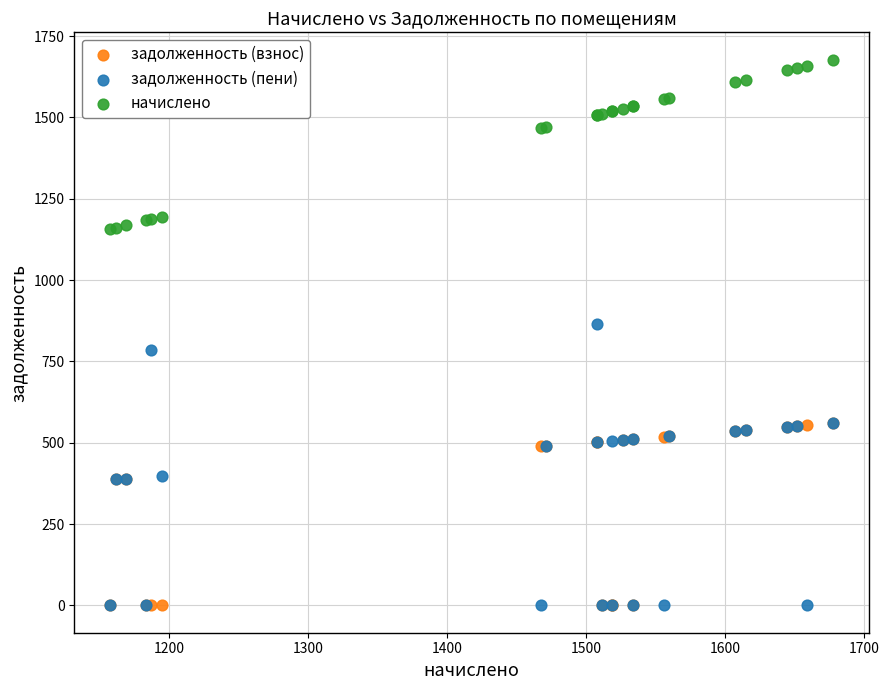

Across all series, what Y value is closest to 838?

866.0